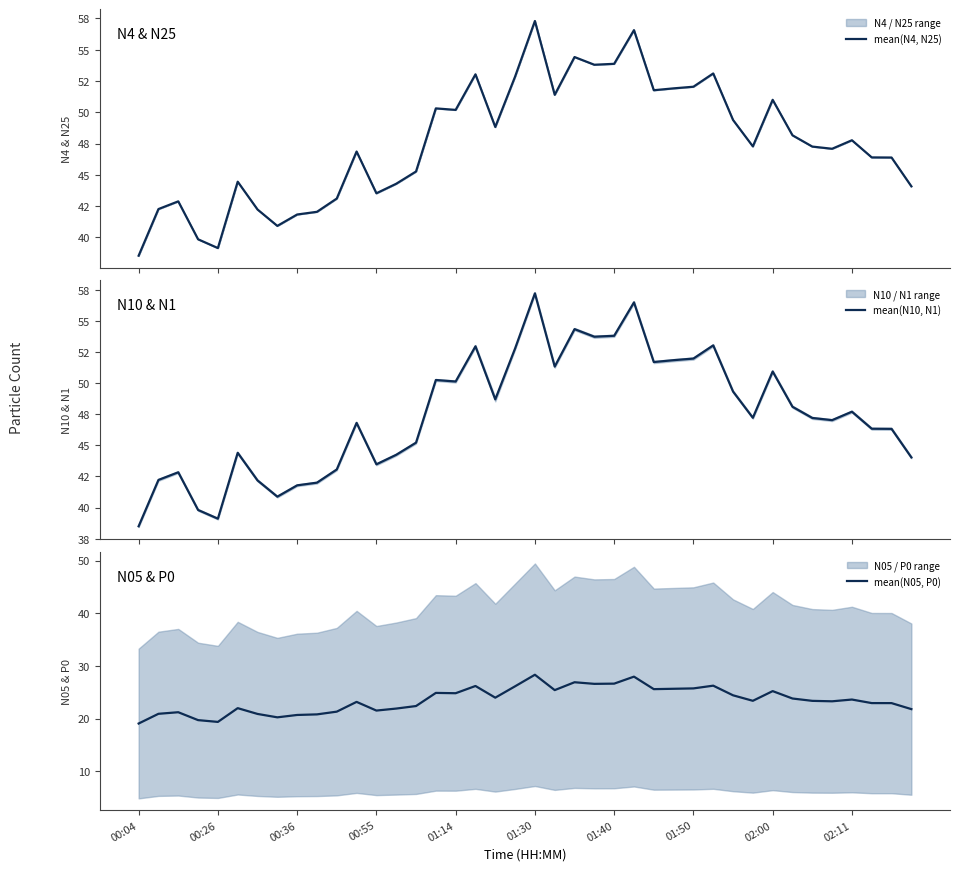

What is the highest value of the mean(N05, P0) series?

28.3